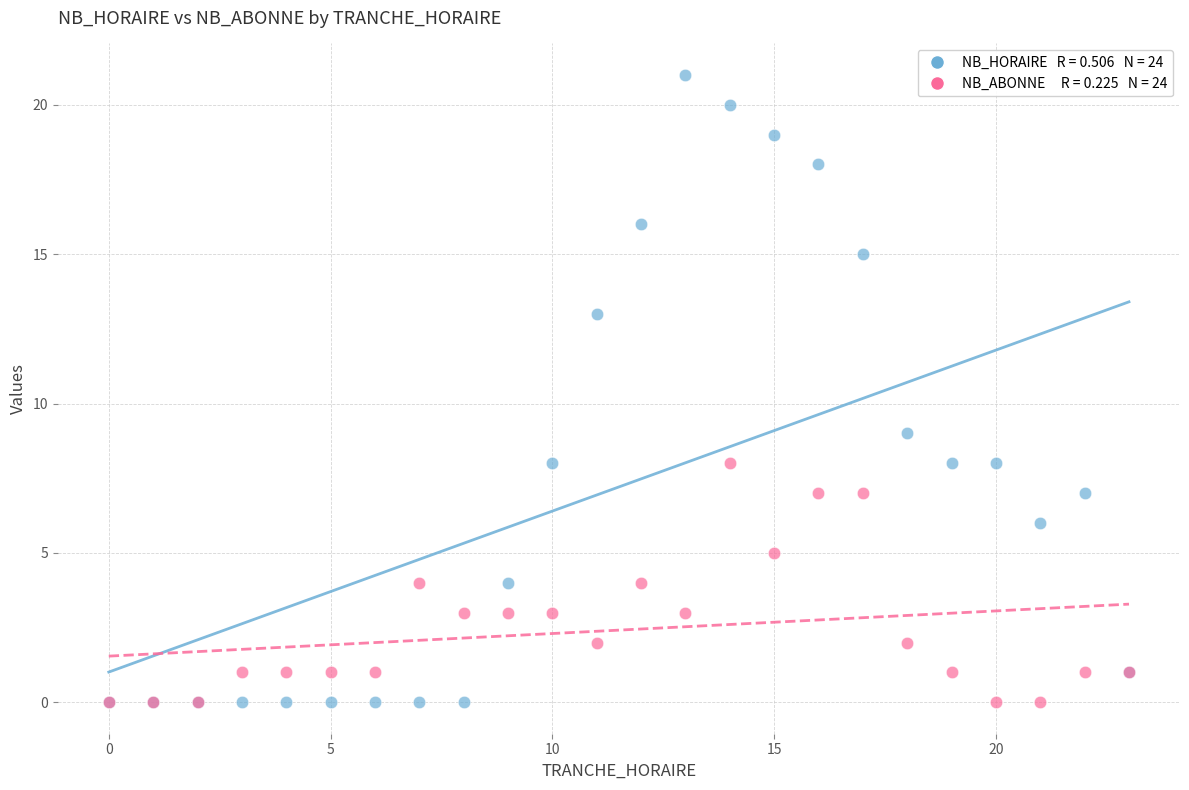

Across all series, what Y value is closest to 10?

9